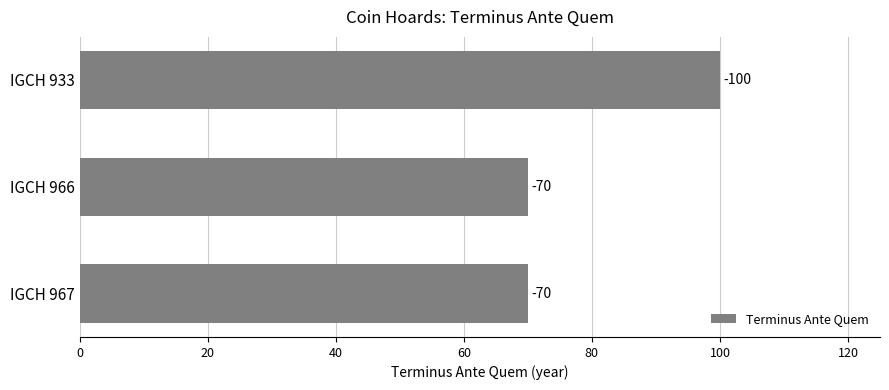

Are the bars horizontal?

Yes